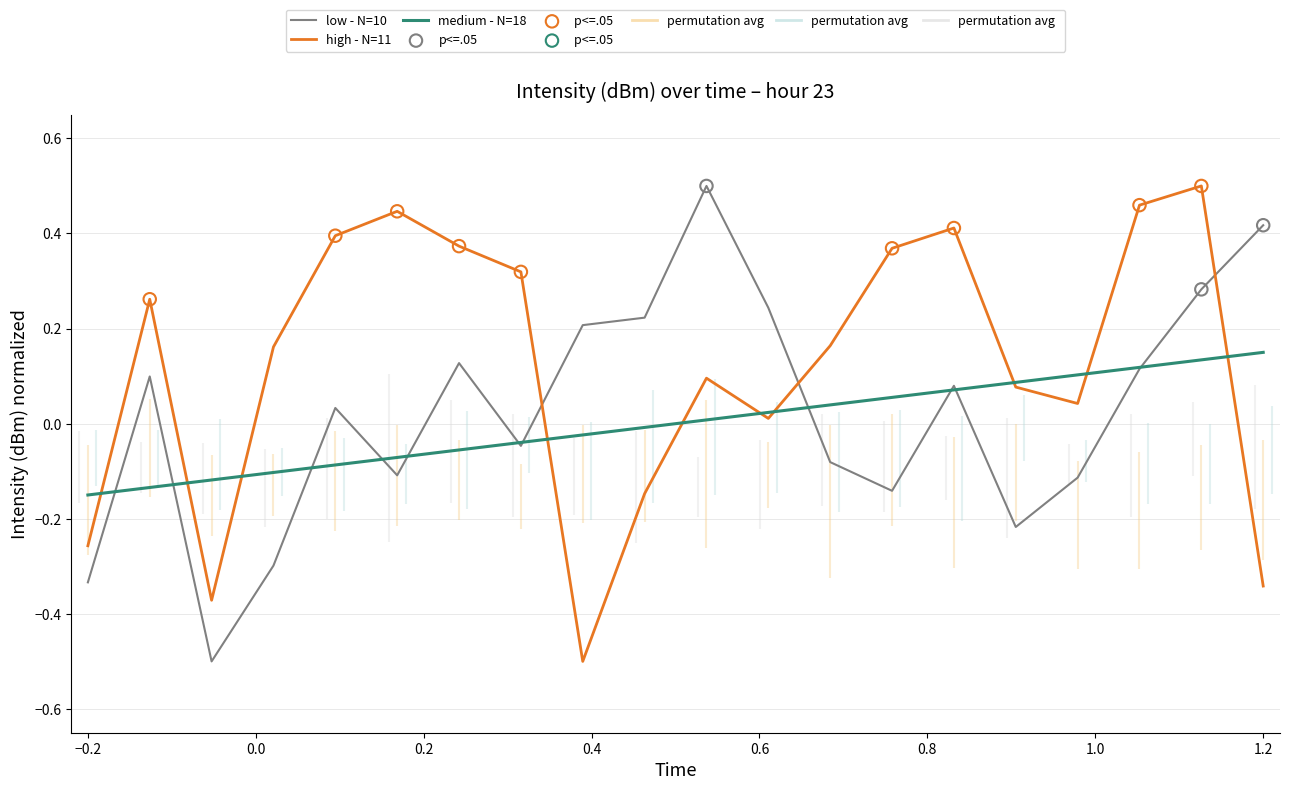

What is the minimum value for low - N=10?

-0.5